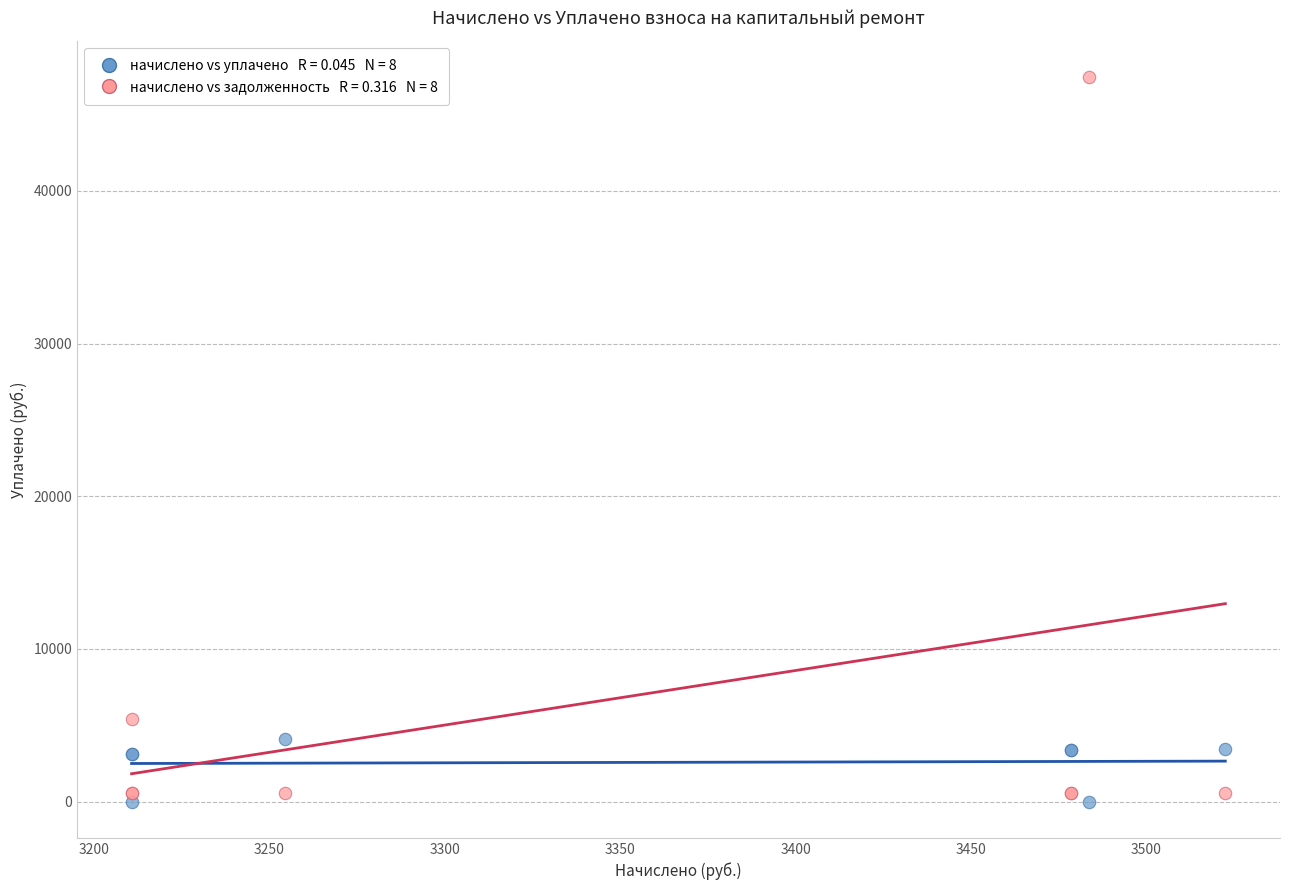

Across all series, what Y value is closest to 23715?

5418.0